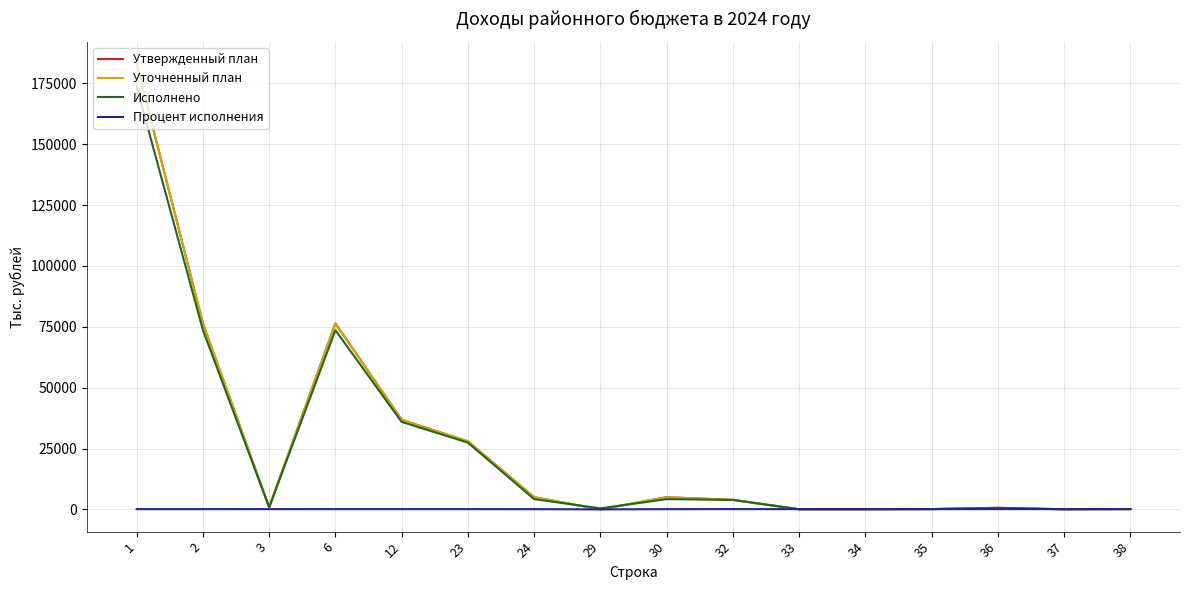

Does the chart have visible grid lines?

Yes